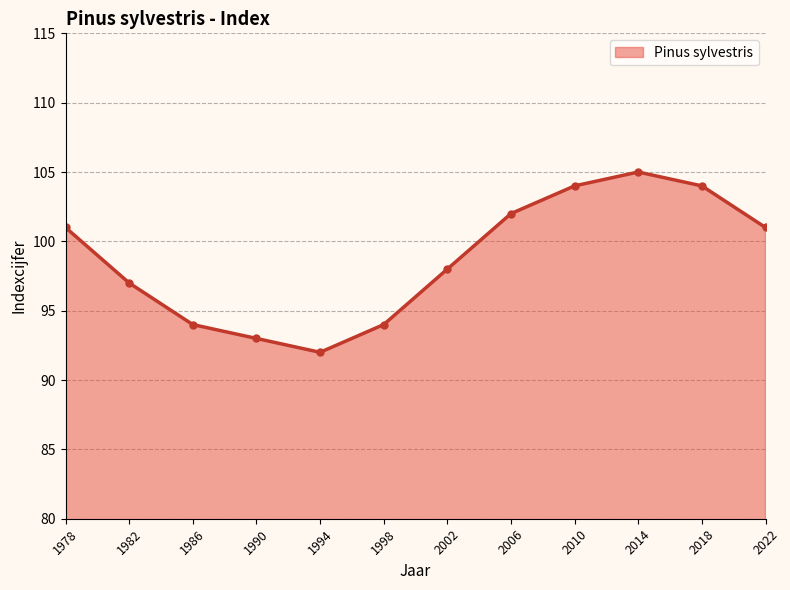

Read the value at 1994, to the nearest 10.

90